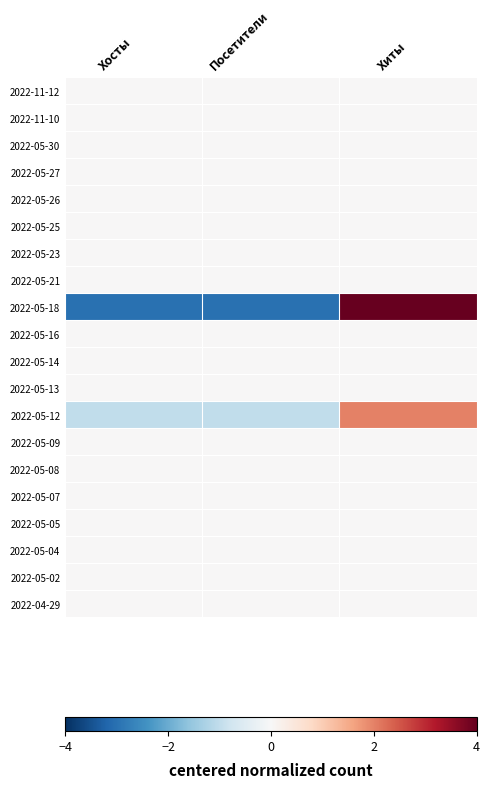

What is the total value across all series at Посетители?

-4.0